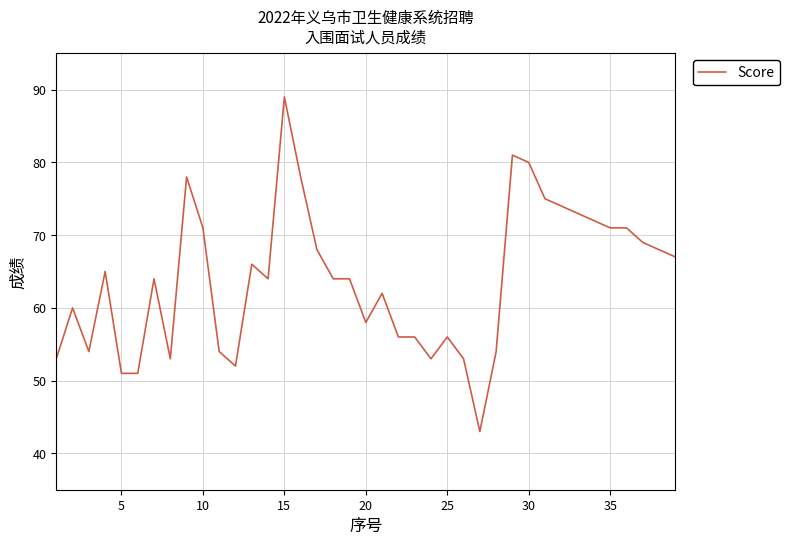

True or false: the data has more than 0 interior local peaks.

True